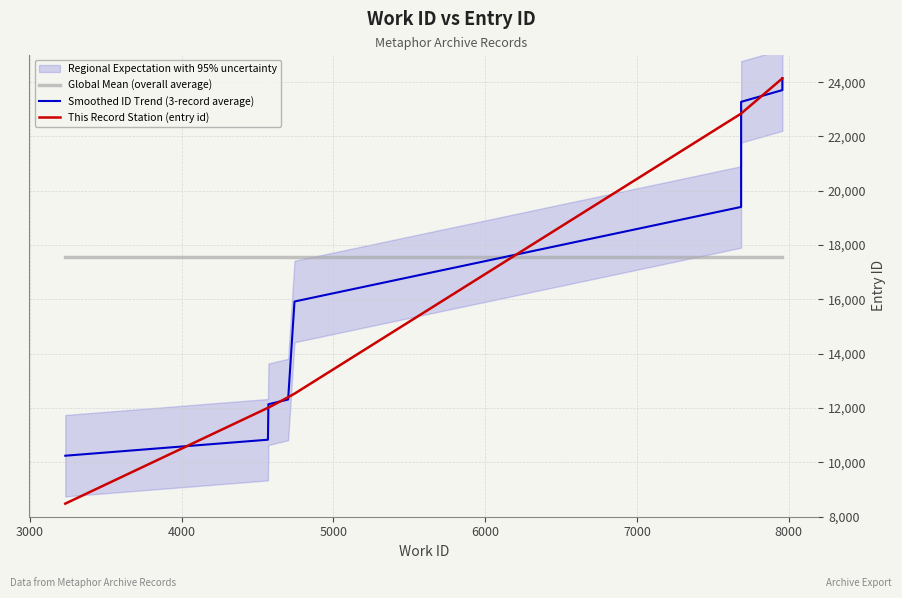

Is it true that This Record Station (entry id) equals 33452.7 at 7000?

False